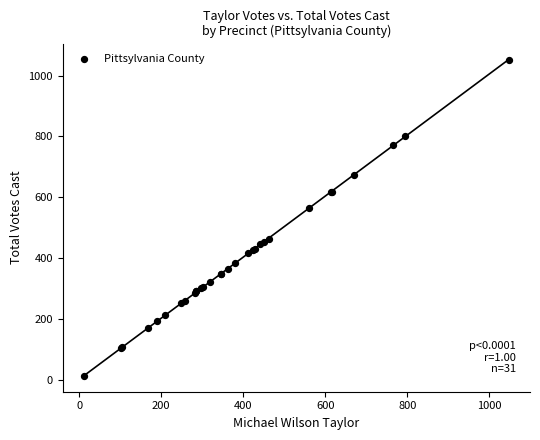

What Y value in the scatter plot is closest to 531?

565